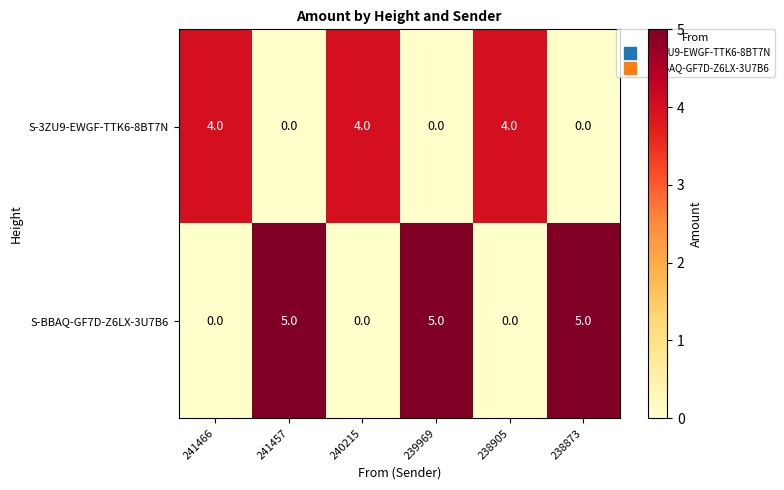

What is the difference between the maximum and minimum values in the S-BBAQ-GF7D-Z6LX-3U7B6 series?

5